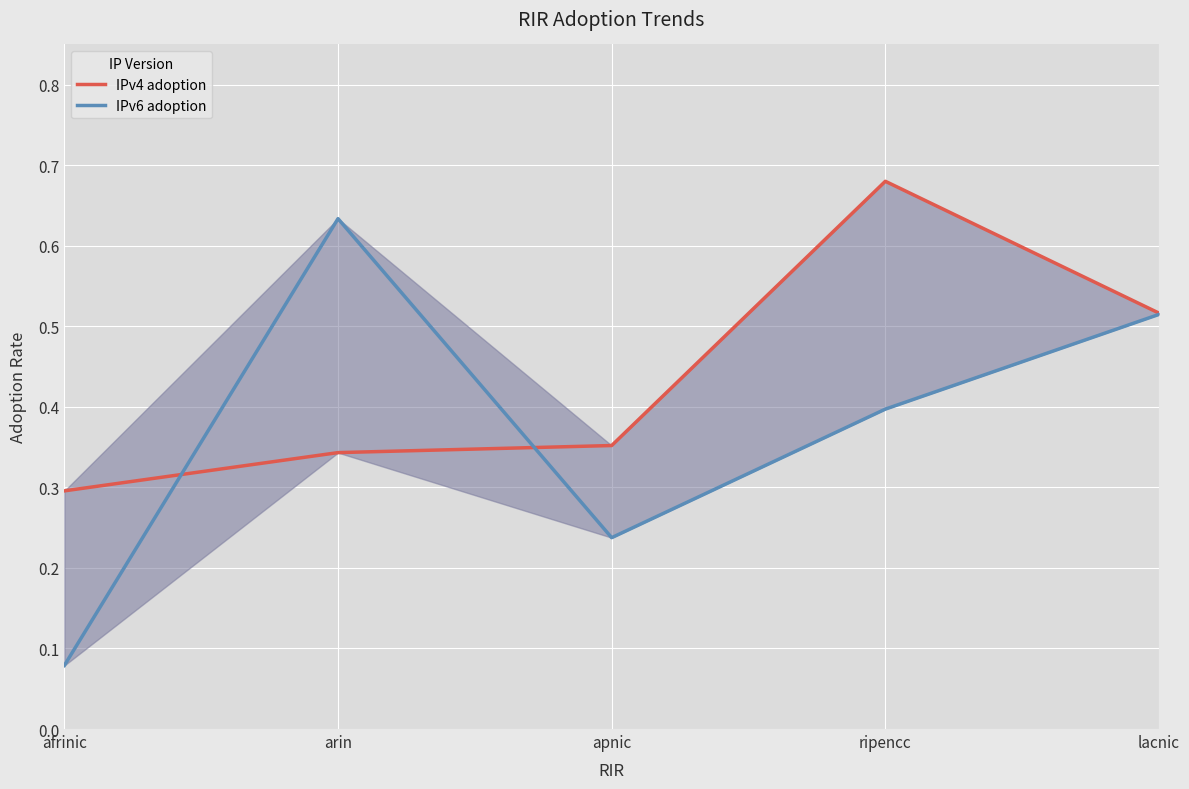

What is the total value across all series at arin?

1.0